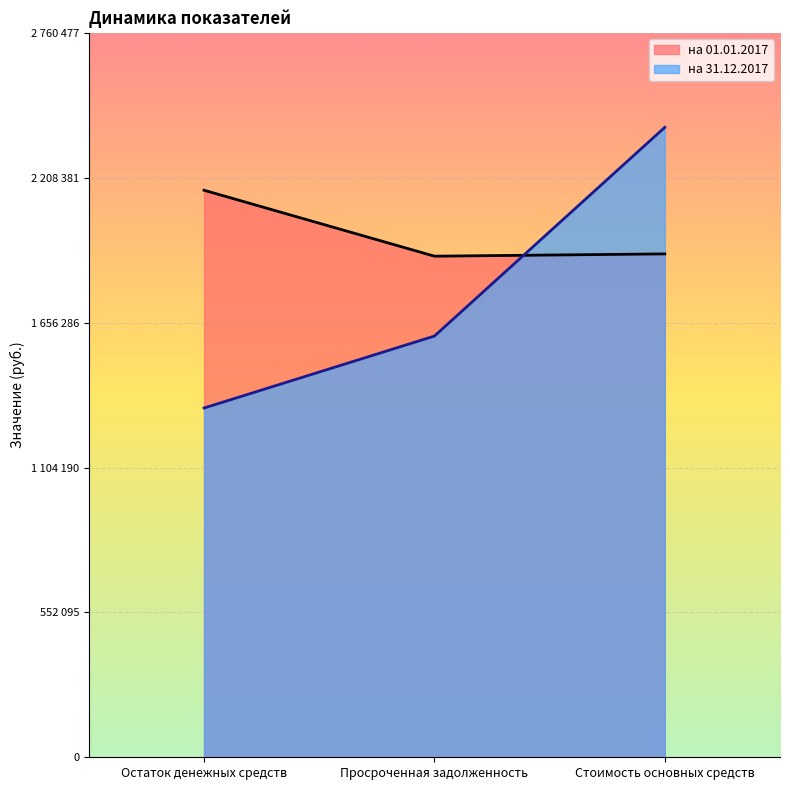

What is the value of the на 01.01.2017 point at the 2nd from the left?

1909388